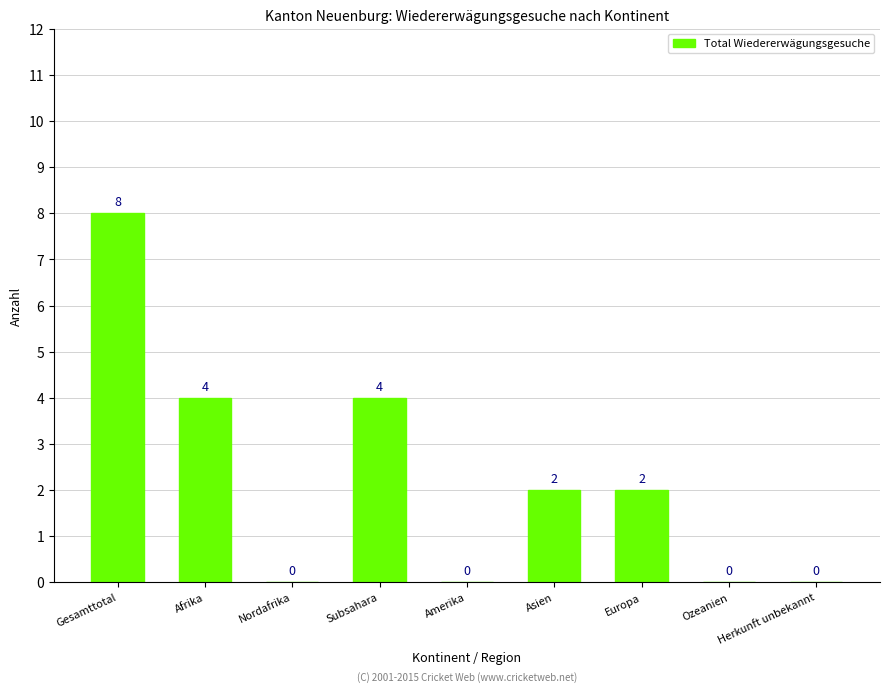

What is the sum of the values at Asien and Ozeanien?

2